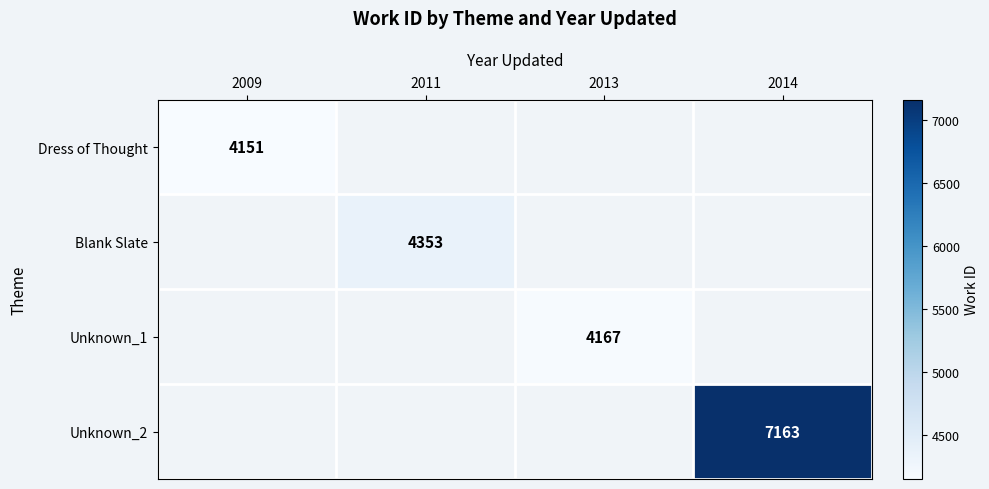

Is it true that Unknown_1 equals 1138.4 at 2013?

False